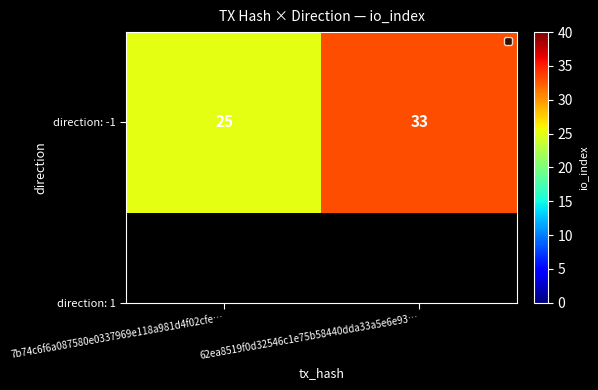

Which label corresponds to the largest value in the chart?

62ea8519f0d32546c1e75b58440dda33a5e6e93…